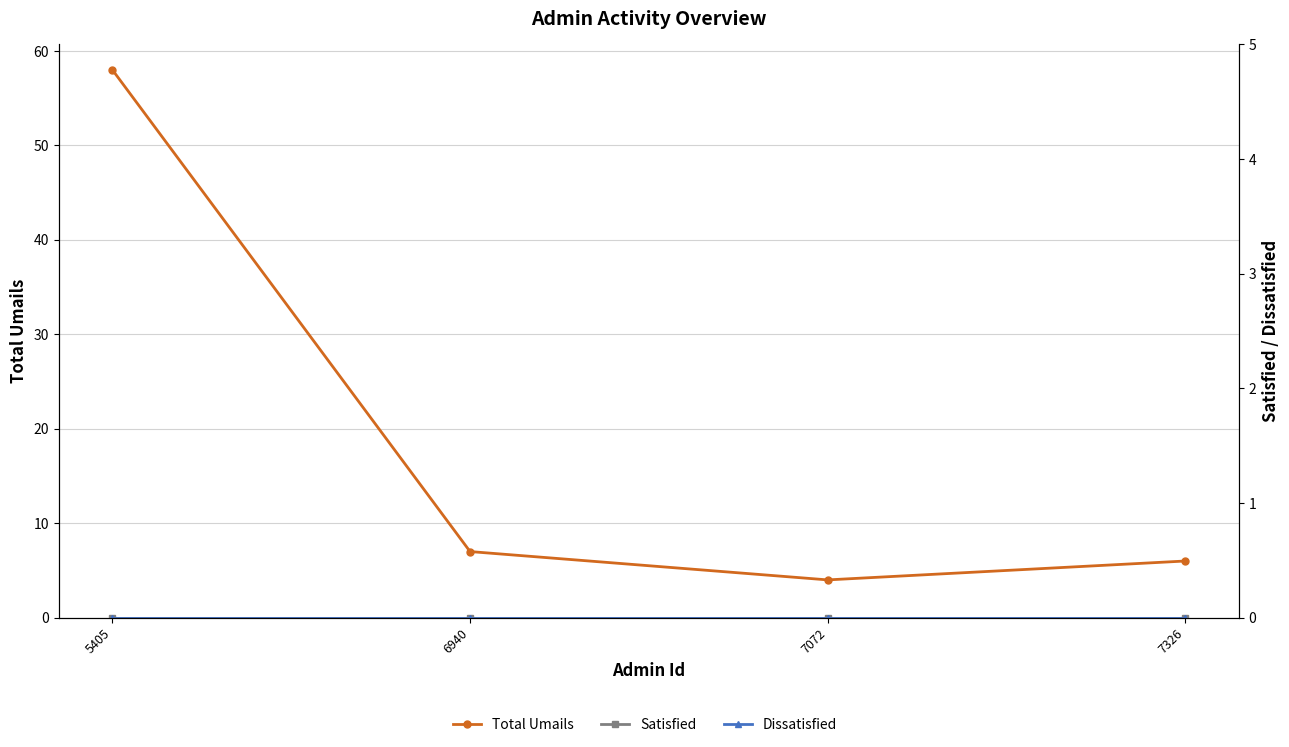

How many distinct data groups are displayed?

3